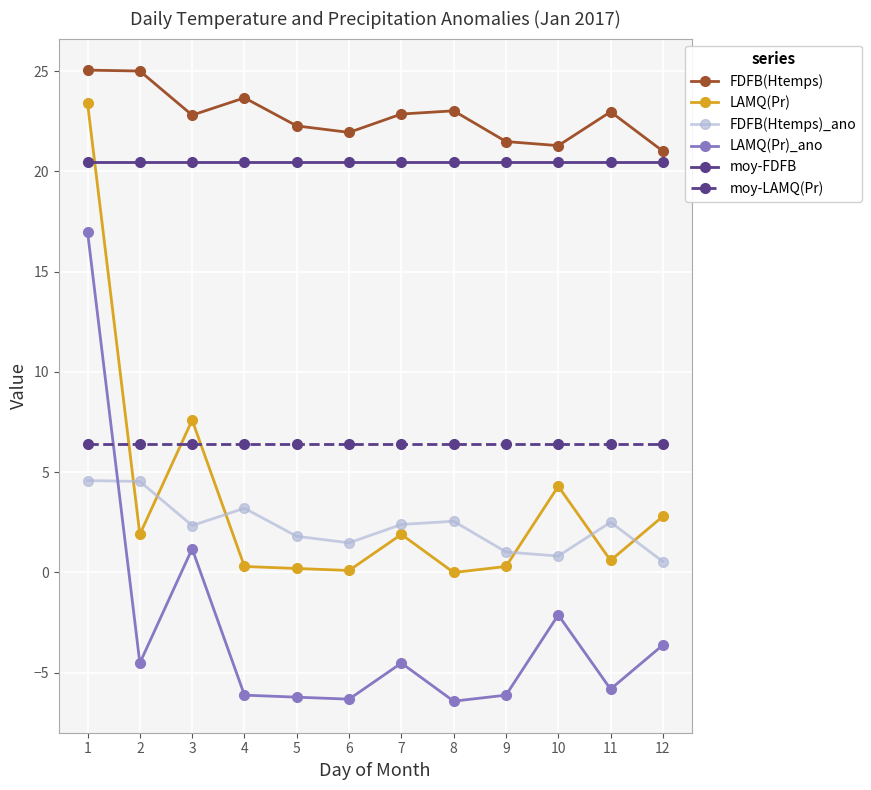

What is the spread (max minus min) of values at 7?

27.4